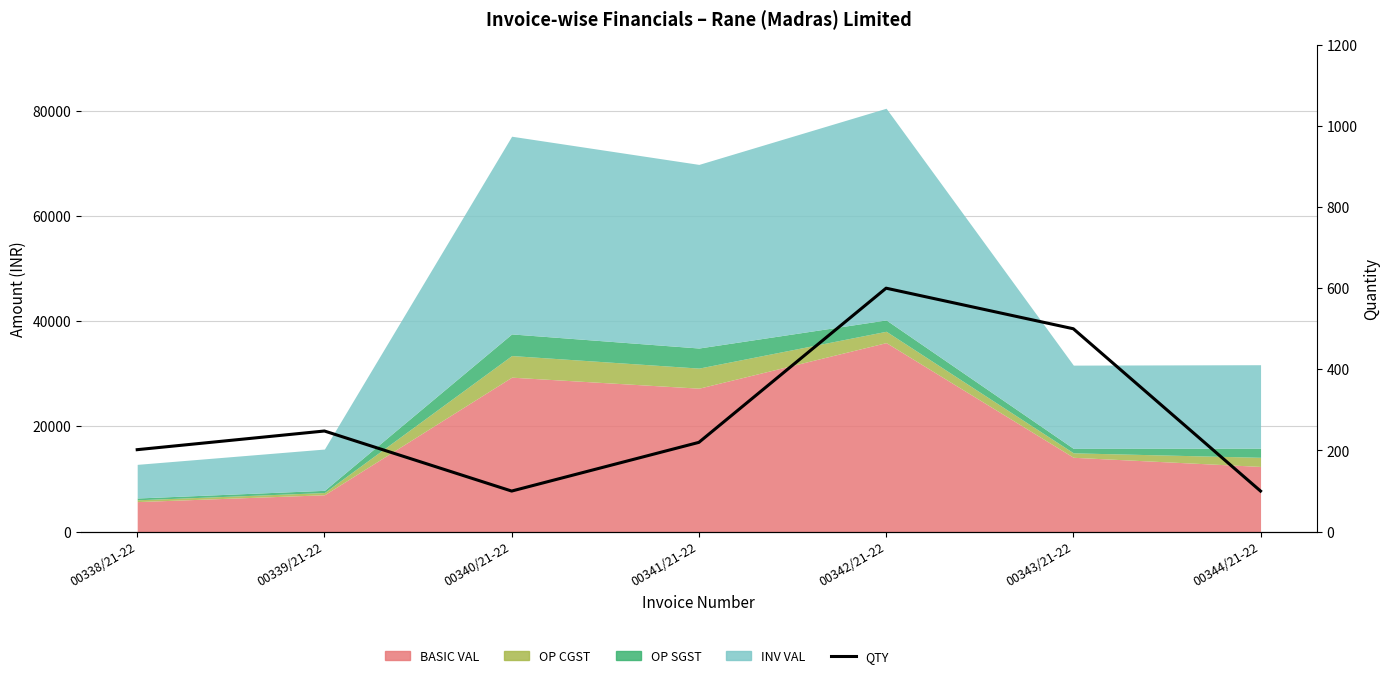

How many points are higher than both their immediate neighbors (excluding endpoints)?

2